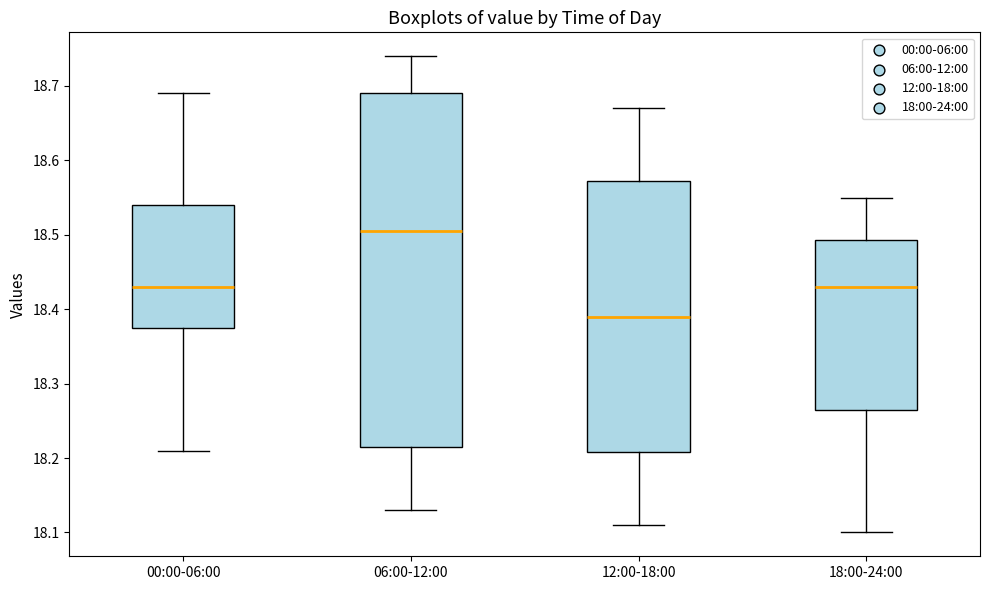

Which box's median line is the lowest?

12:00-18:00